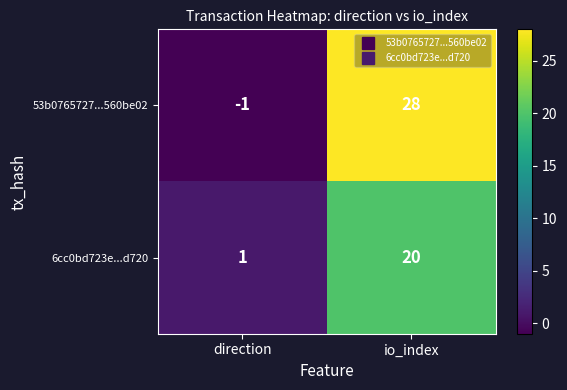

List the series in order of their overall mean, highest first.

53b0765727...560be02, 6cc0bd723e...d720